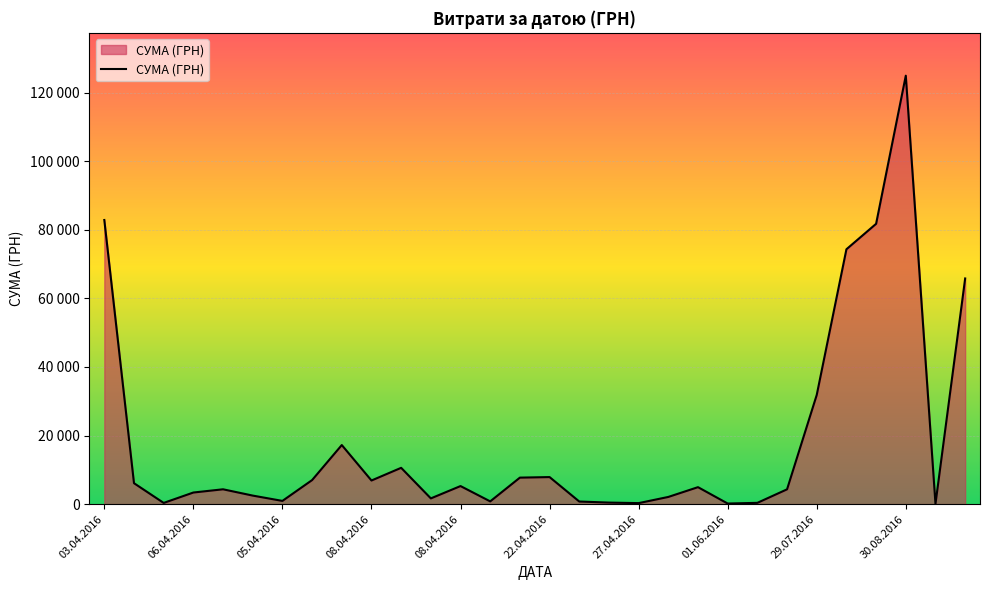

What is the average value?

18587.8